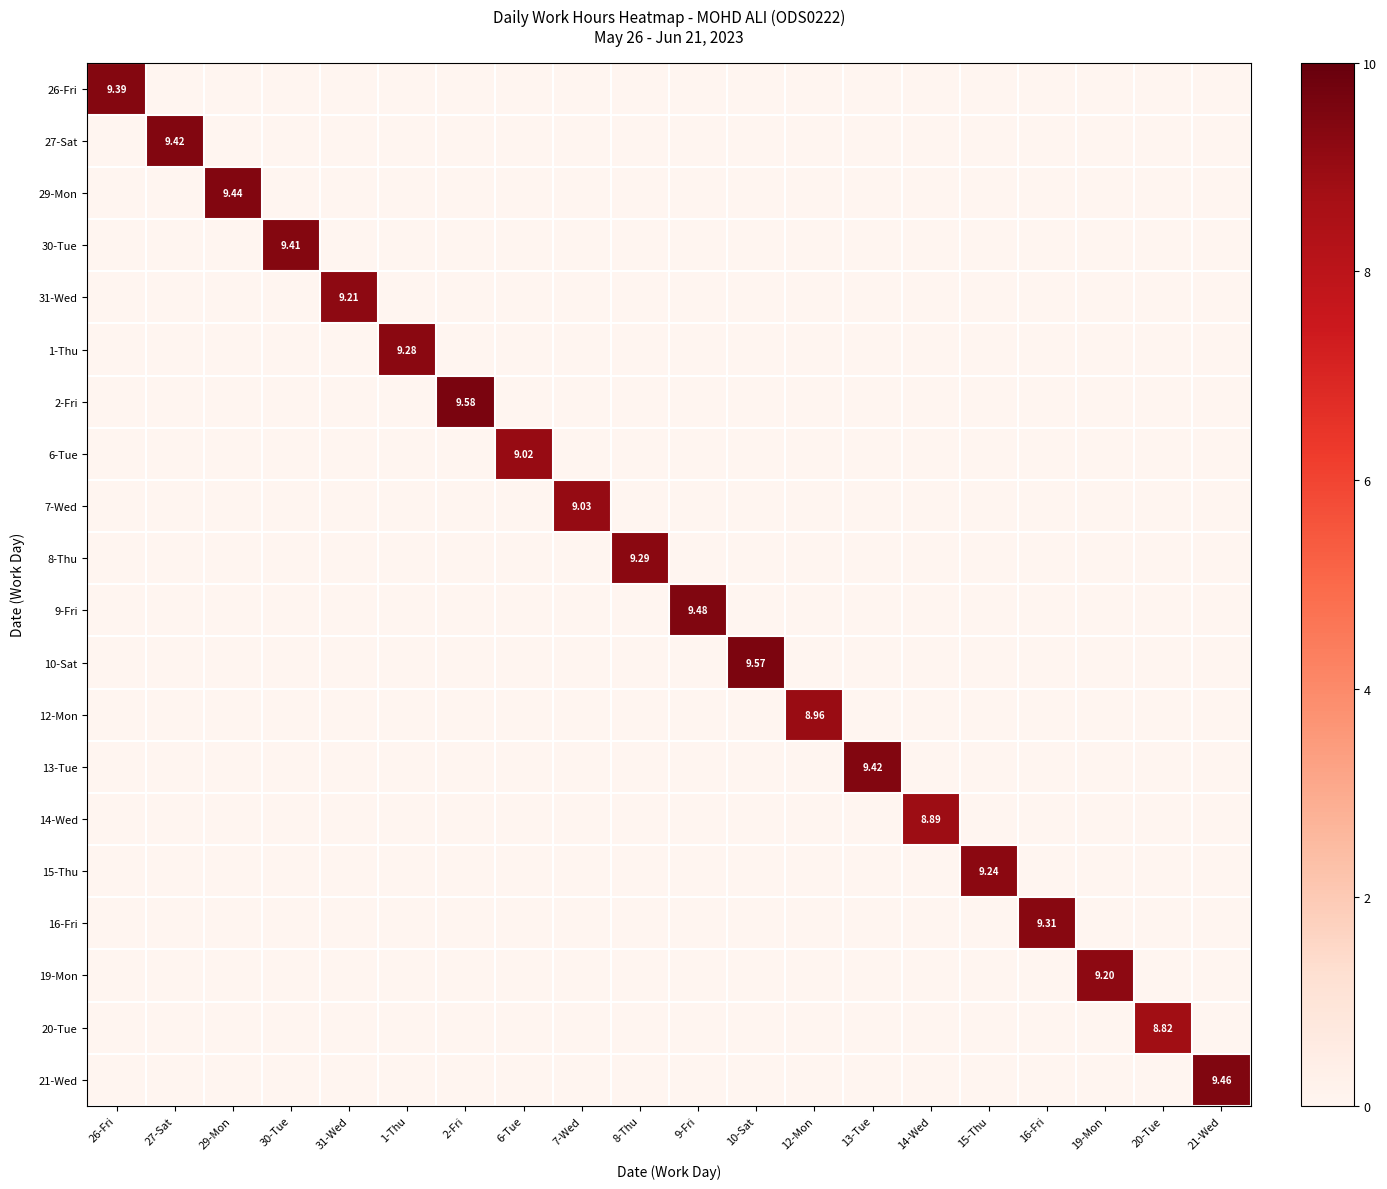

How many data points in 26-Fri are above 0?

1